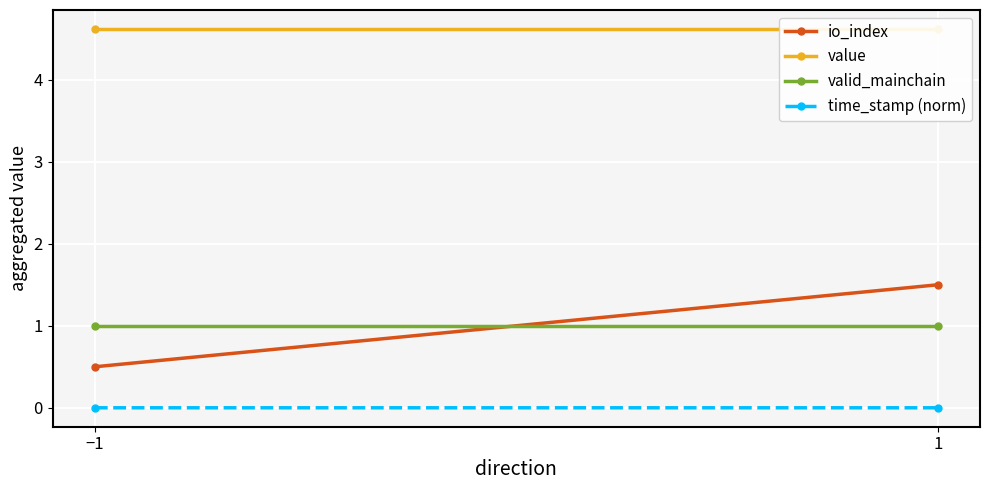

What is the sum of the valid_mainchain values at −1 and 1?

2.0